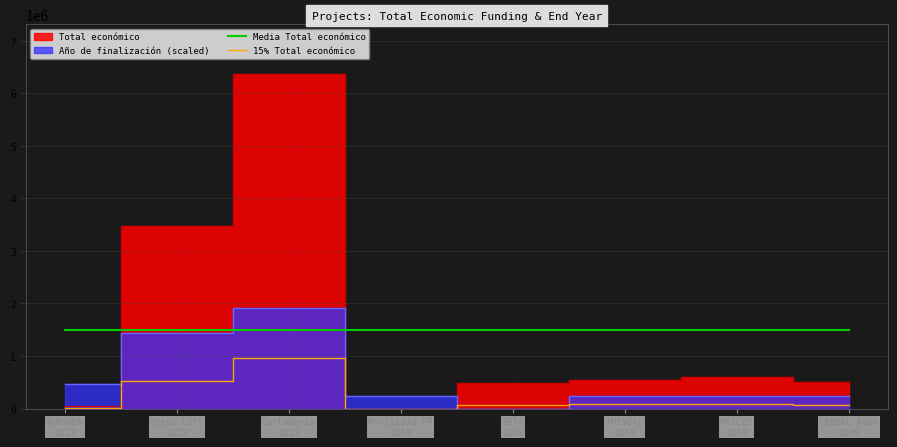

True or false: Media Total económico and 15% Total económico intersect in this chart.

False